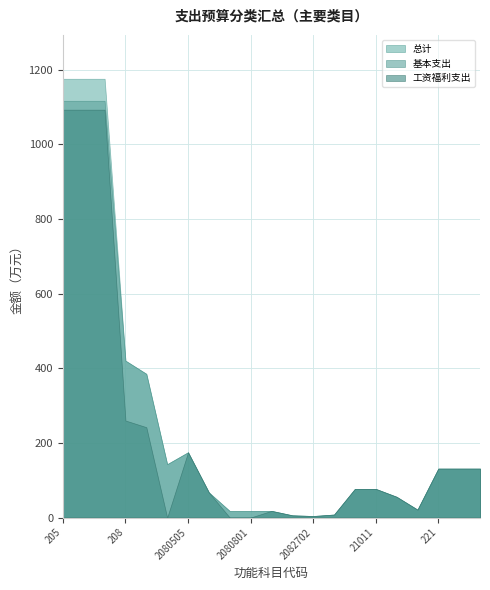

What is the label of the 18th point from the right?

208